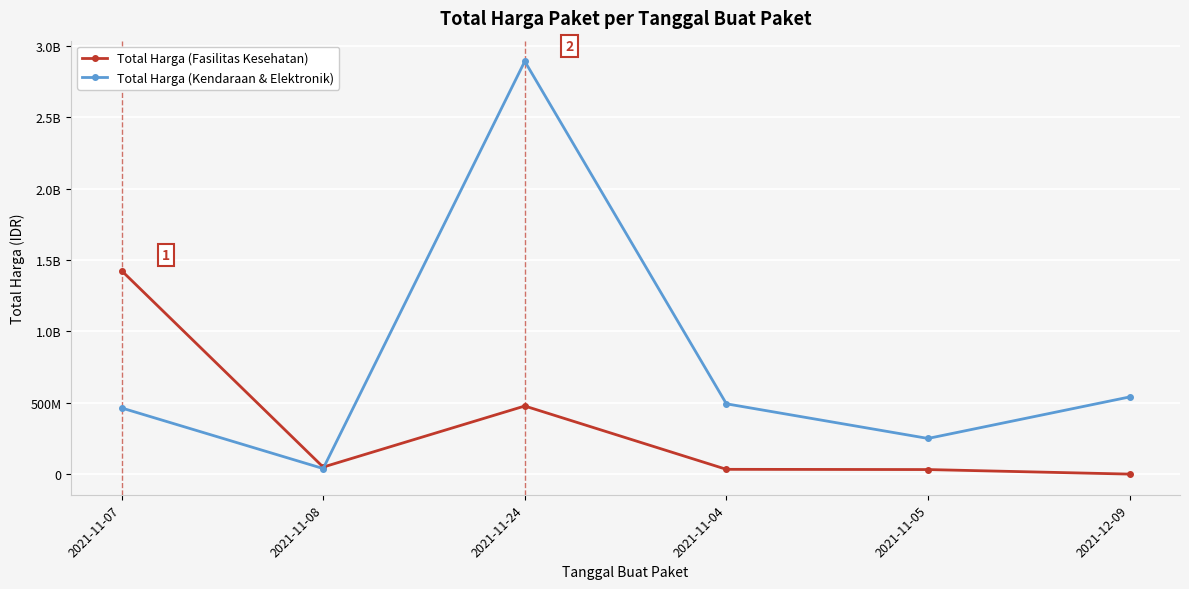

At how many categories does at least one series exceed 1981221539?

1